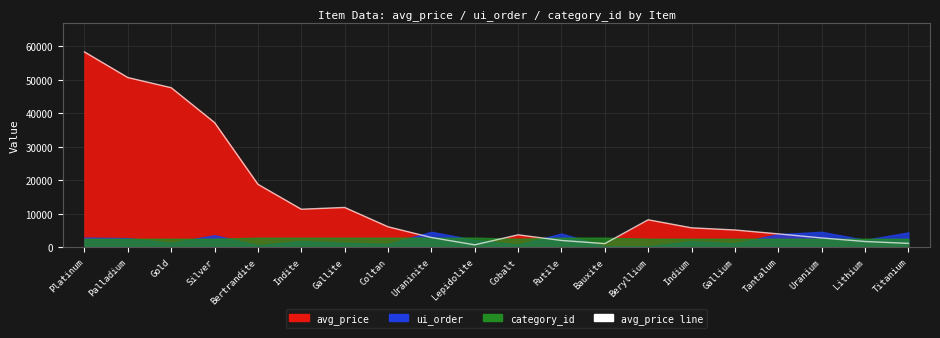

What is the smallest value displayed?

772